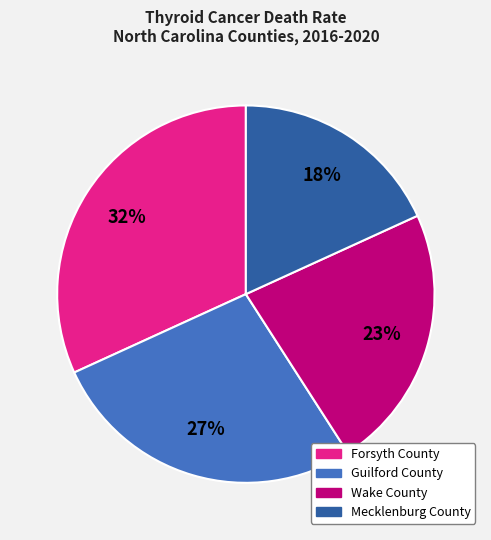

Count the number of slices in the pie.

4